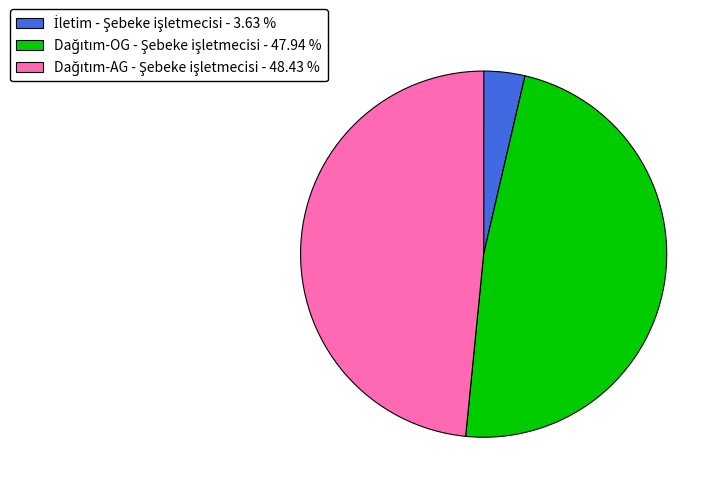

Is there a majority slice in this chart?

No